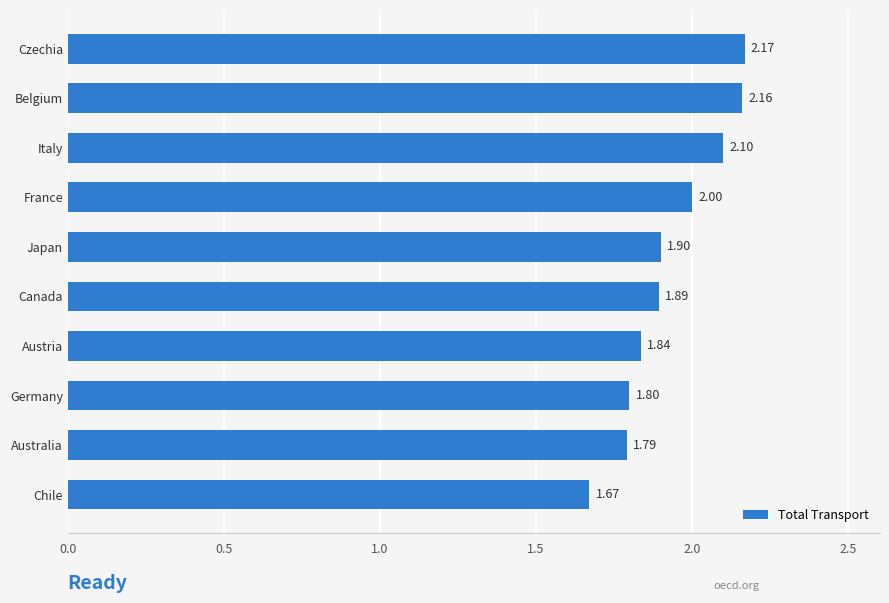

Which has a higher value, Chile or Canada?

Canada